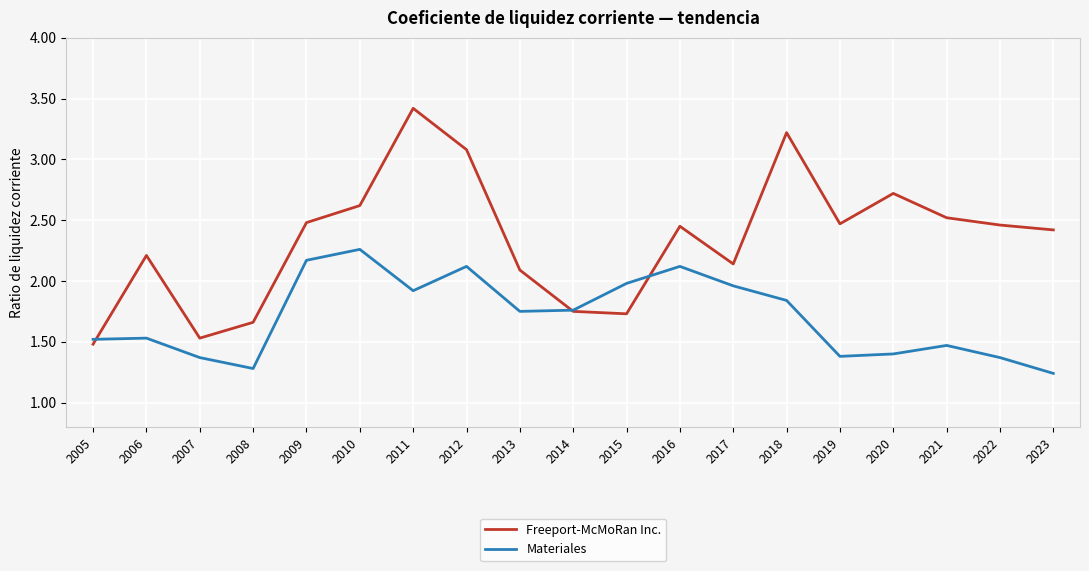

What is the sum of the Materiales values at 2023 and 2012?

3.4